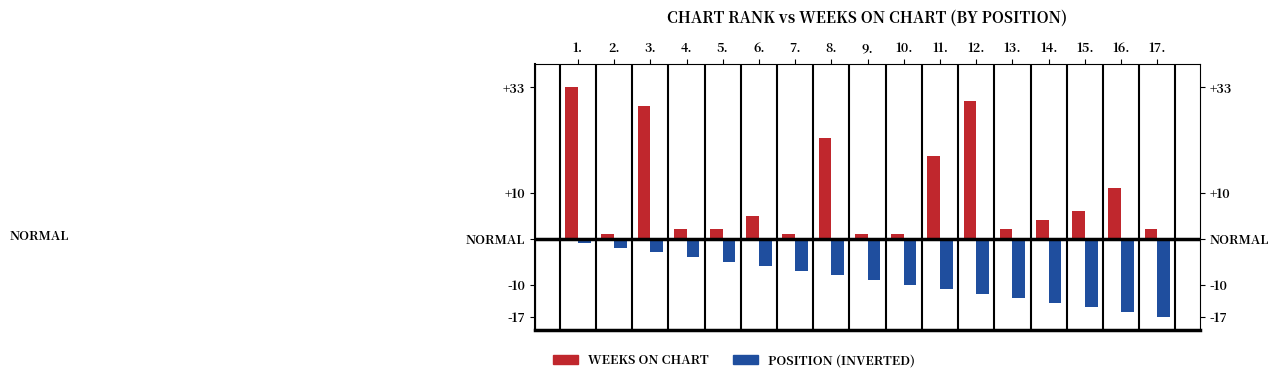

Between 16. and 4., which is larger?

16.